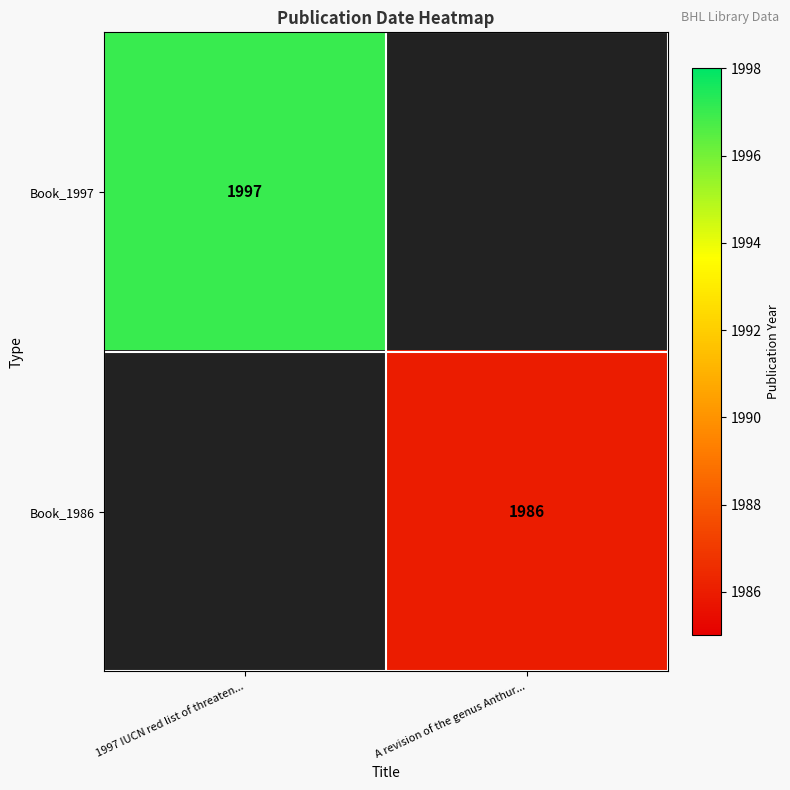

Count the number of categories in the chart.

2